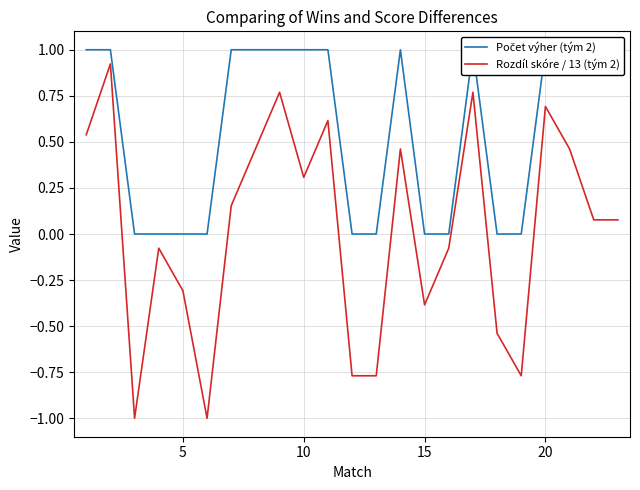

The value of Rozdíl skóre / 13 (tým 2) at 20 is 0.2. True or false?

False